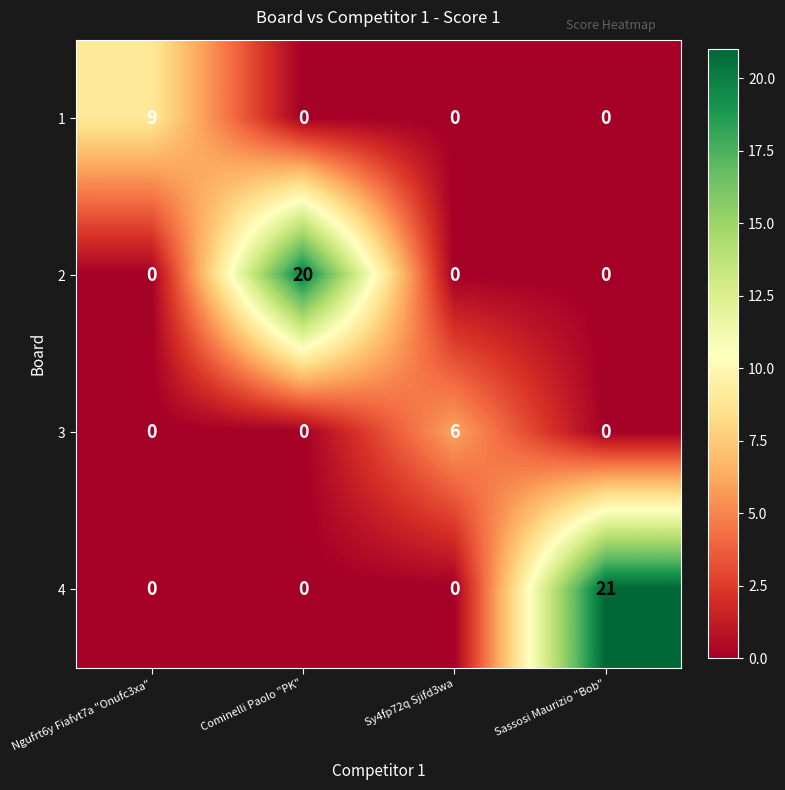

Rank the series by their maximum value, from lowest to highest.

3, 1, 2, 4